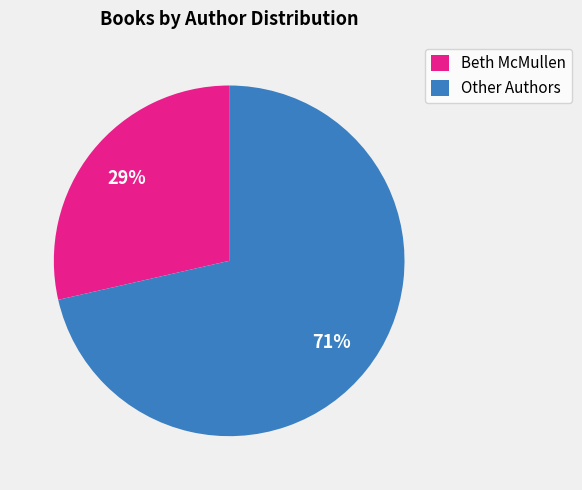

How many slices are in this pie chart?

2